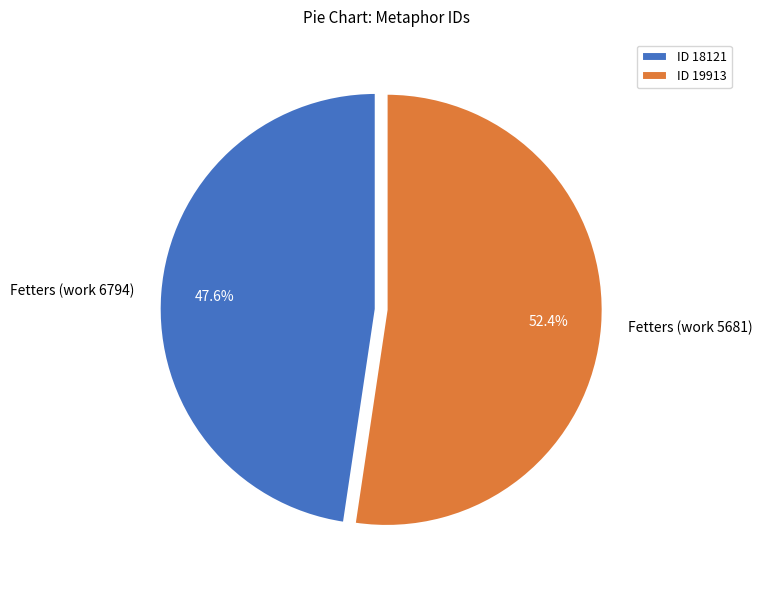

The Fetters (work 6794) slice represents 48% of the pie. True or false?

True